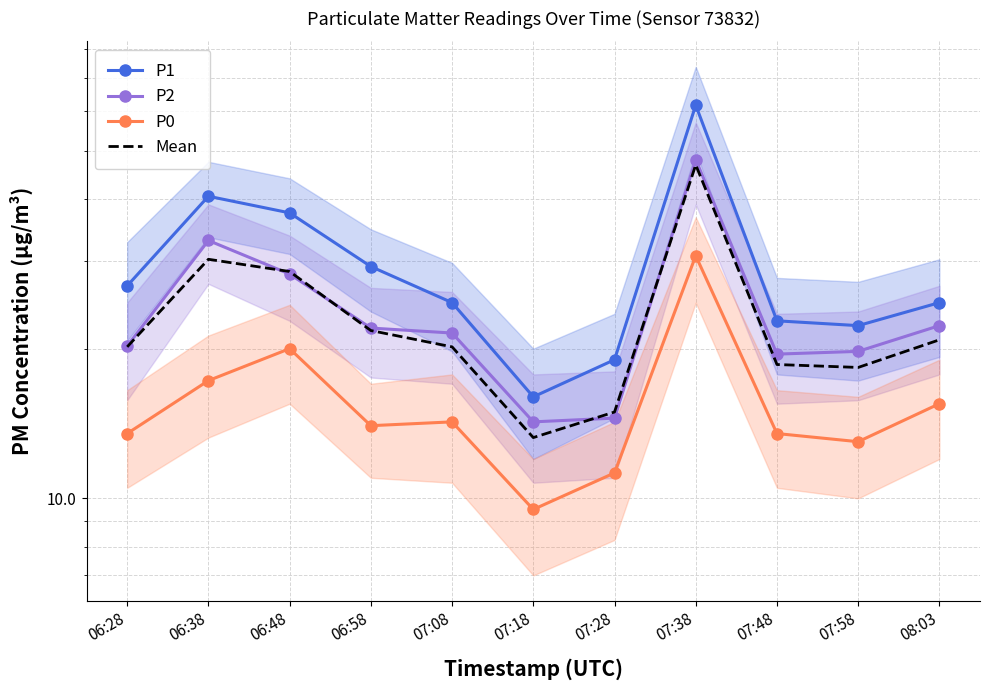

At which label does P2 reach its minimum?

07:18